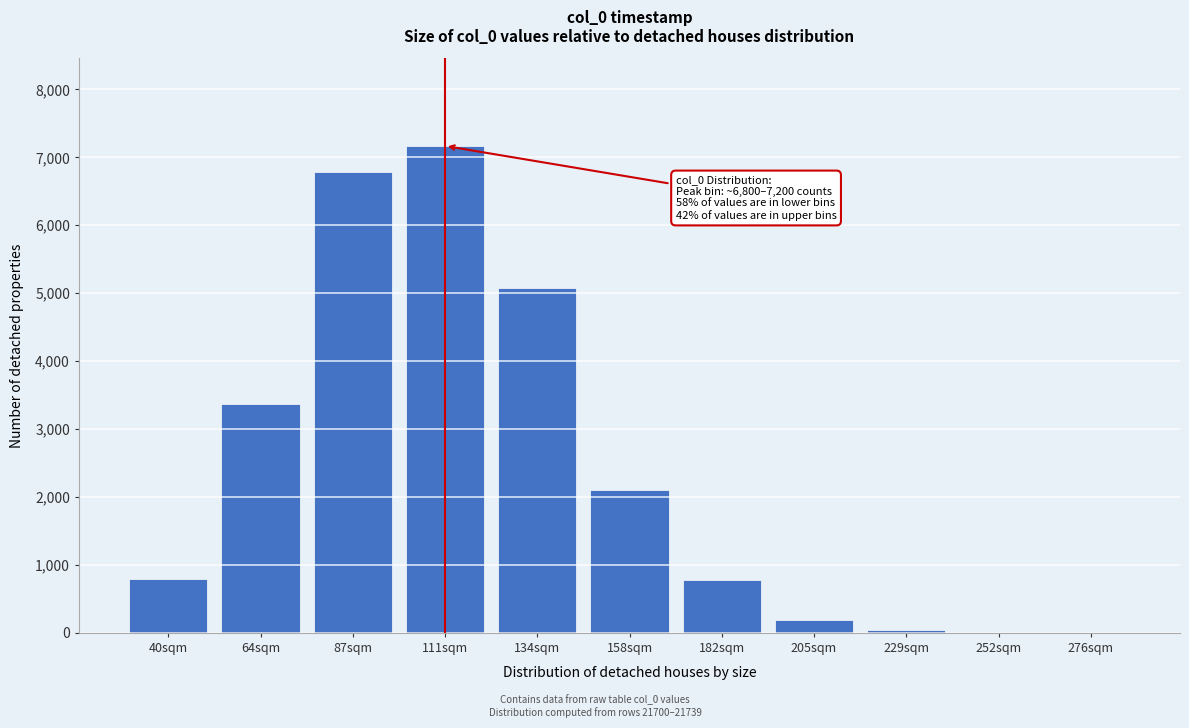

What is the greatest value displayed?

7167.8